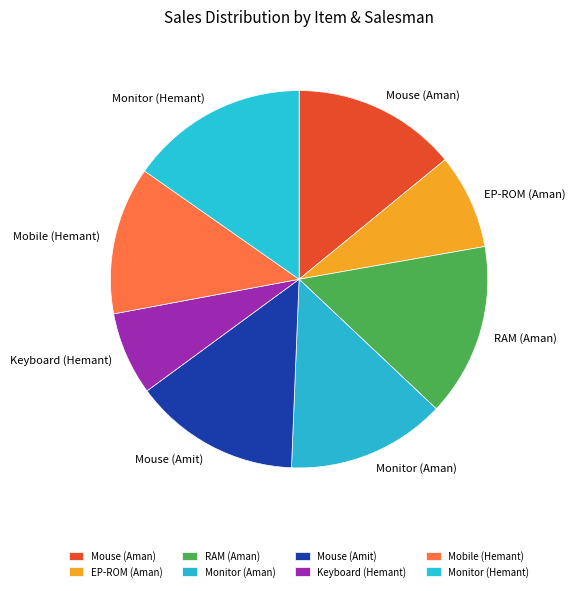

Does RAM (Aman) account for over 50% of the chart?

No